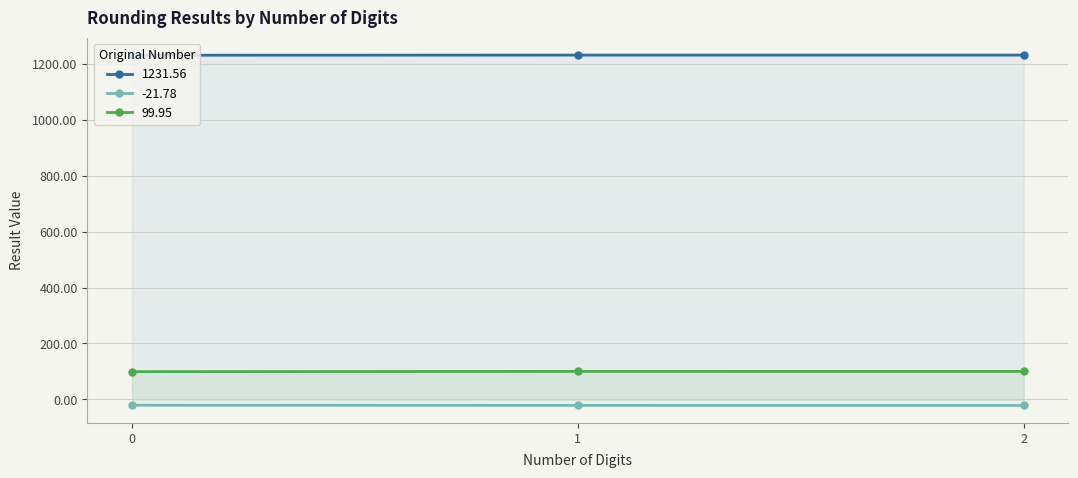

Is the value of 1231.56 at 1 greater than the value of -21.78 at 2?

Yes